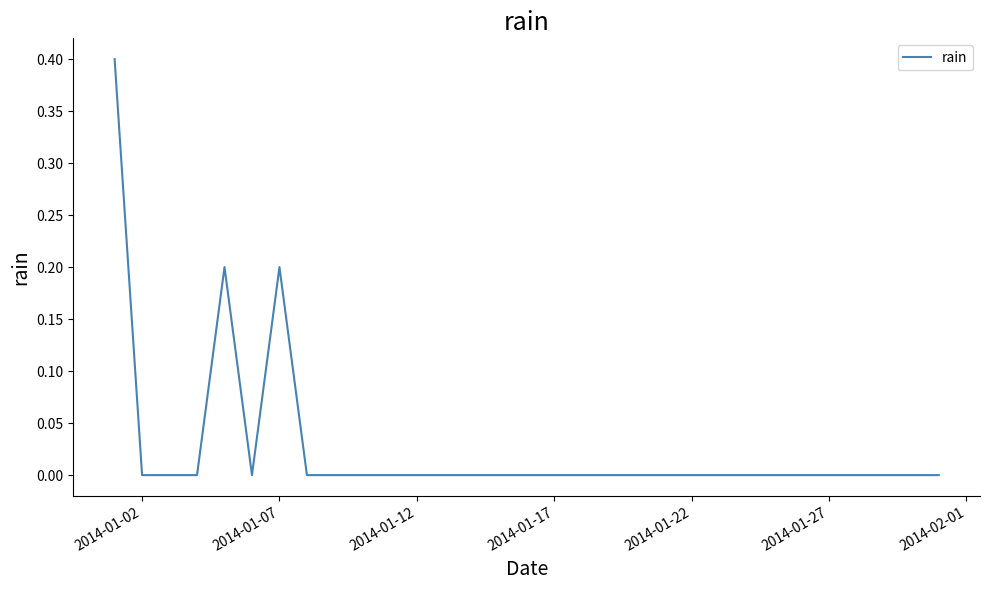

What is the sum of all values?

0.8